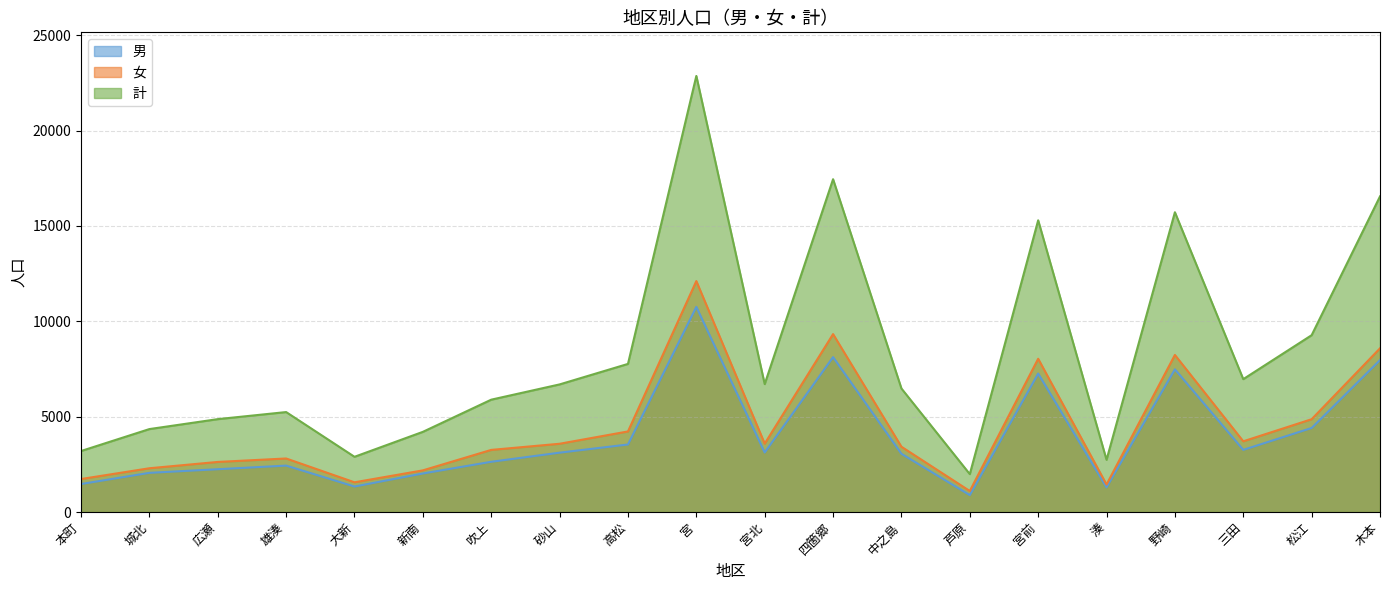

Reading right to left, extract all data points from this chart.

男: 7966	4406	3259	7483	1296	7260	886	3054	8122	3121	10756	3541	3112	2634	2020	1337	2434	2244	2054	1468
女: 8584	4866	3708	8236	1442	8036	1101	3423	9329	3586	12110	4225	3579	3257	2184	1558	2807	2626	2295	1730
計: 16550	9272	6967	15719	2738	15296	1987	6477	17451	6707	22866	7766	6691	5891	4204	2895	5241	4870	4349	3198